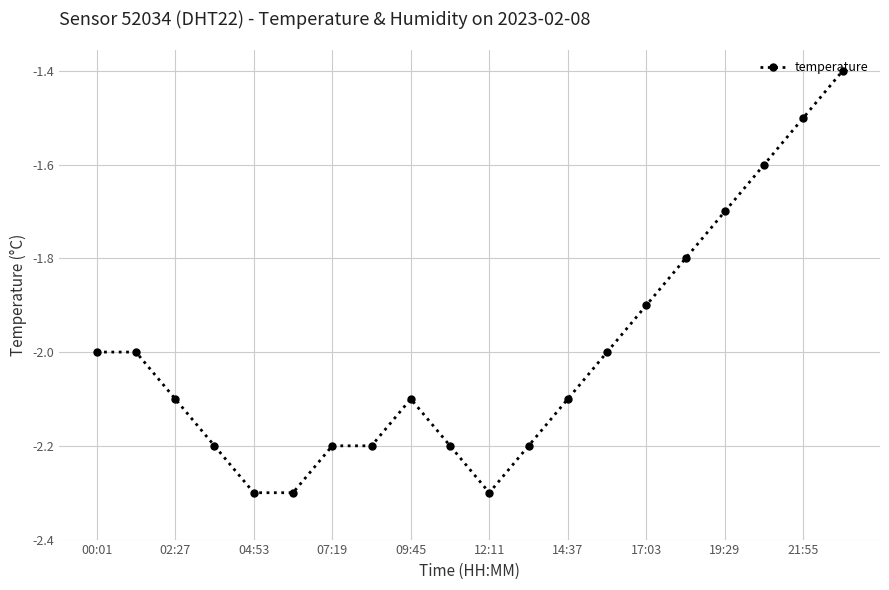

What is the maximum value shown in the chart?

-1.4